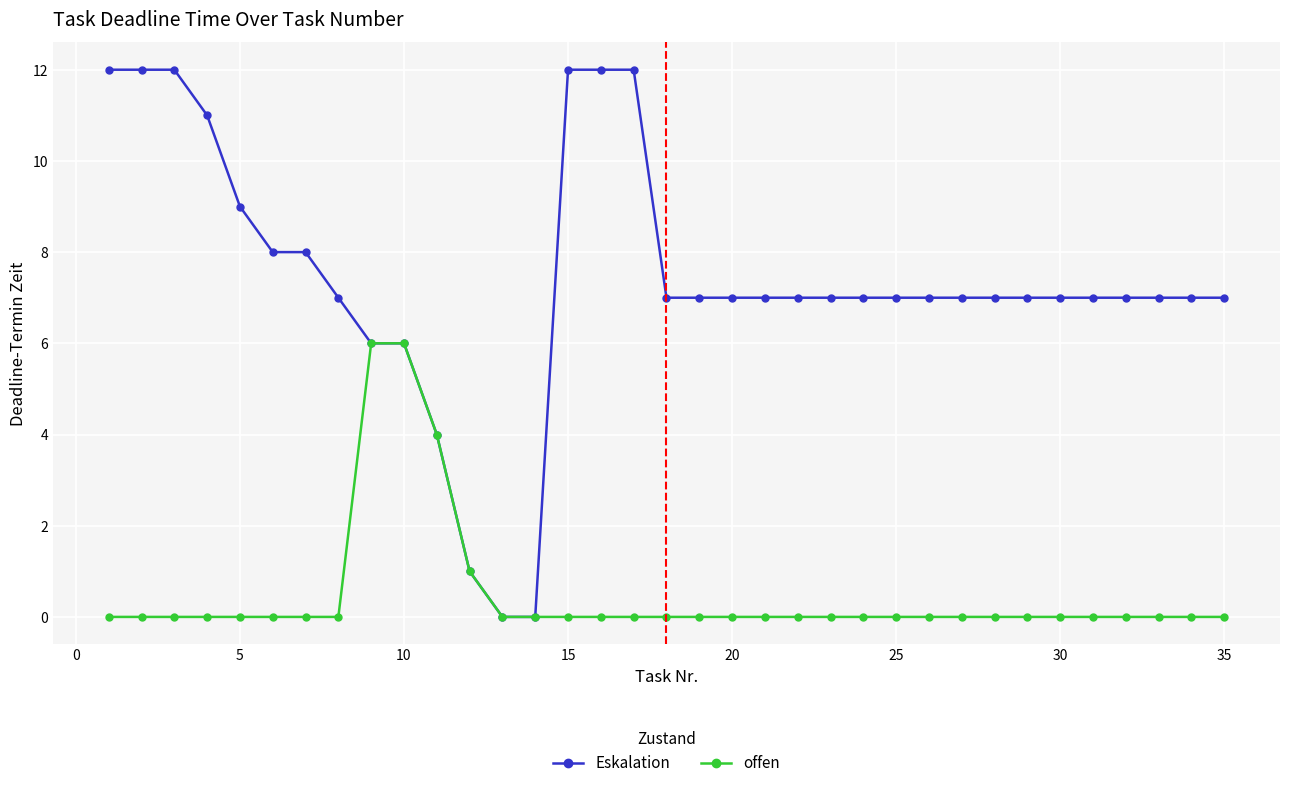

What is the maximum value shown in the chart?

12